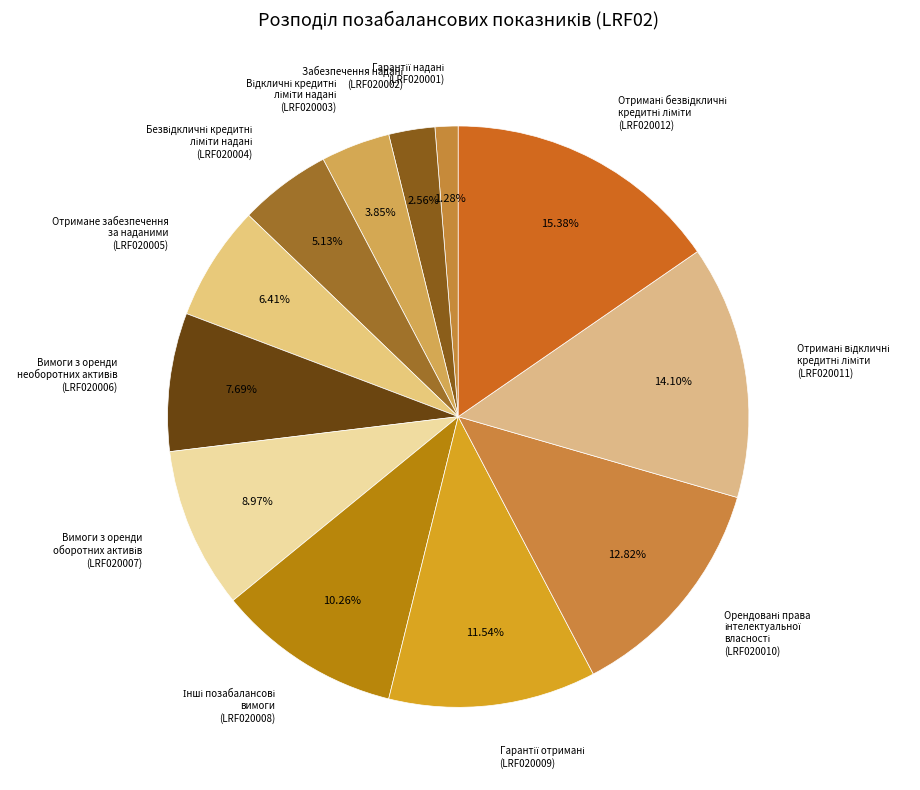

Does any single category account for the majority?

No